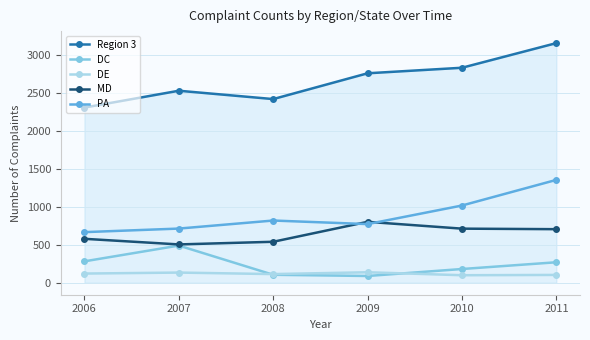

How many values in the DC series are below 270?

3